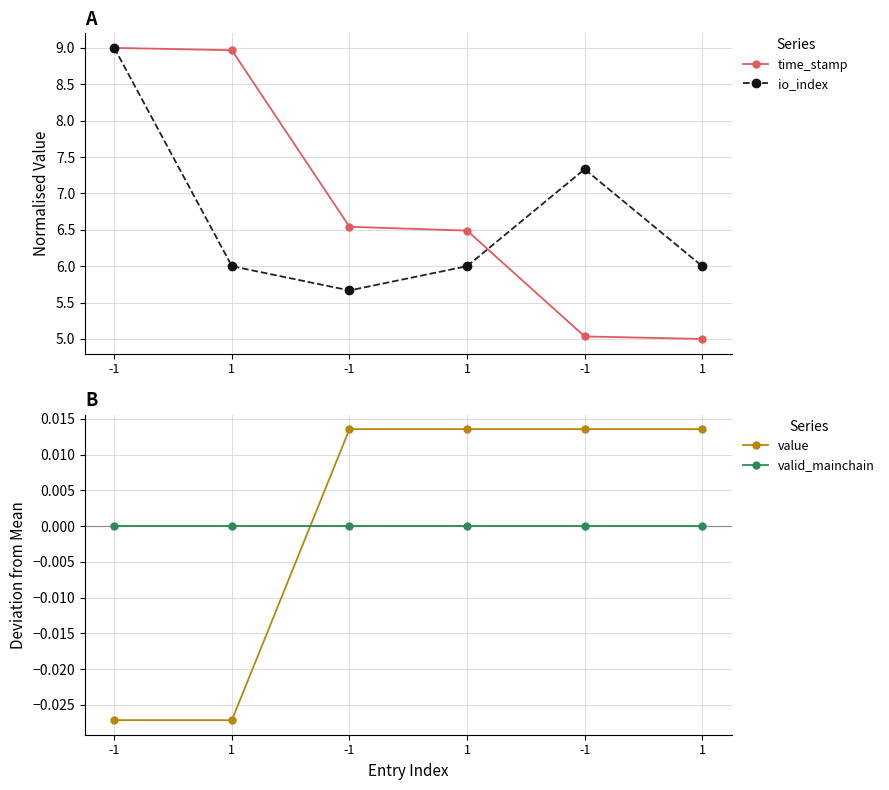

Which series has the widest spread of values?

time_stamp